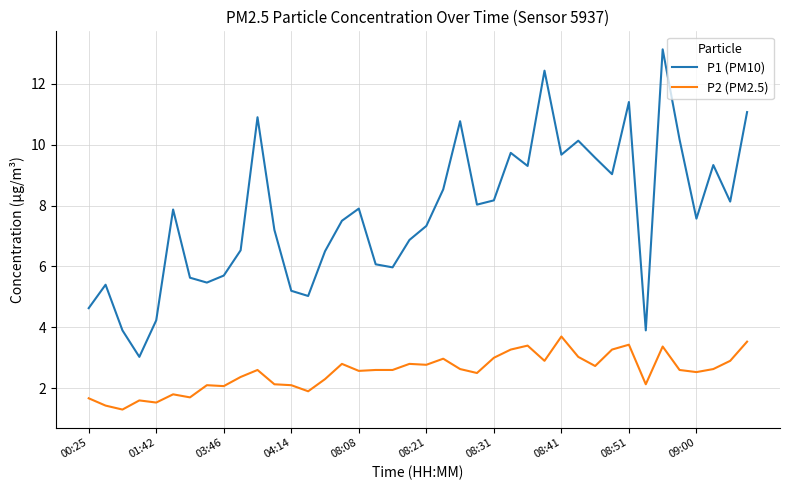

What is the greatest value displayed?

13.1